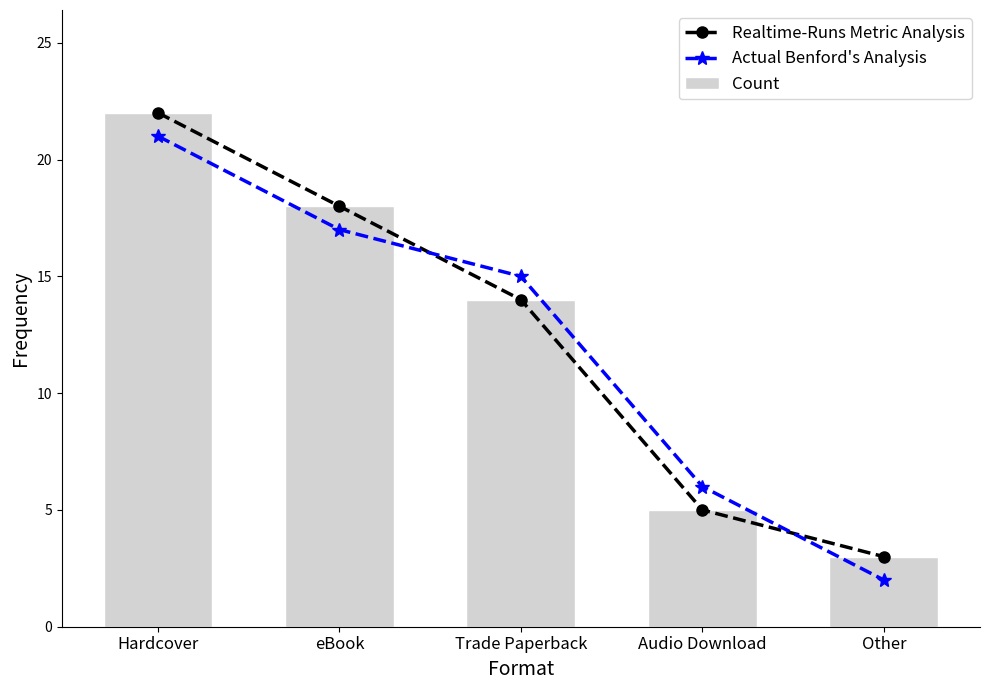

Reading left to right, extract all data points from this chart.

Realtime-Runs Metric Analysis: Hardcover=22	eBook=18	Trade Paperback=14	Audio Download=5	Other=3
Actual Benford's Analysis: Hardcover=21	eBook=17	Trade Paperback=15	Audio Download=6	Other=2
Count: Hardcover=22	eBook=18	Trade Paperback=14	Audio Download=5	Other=3